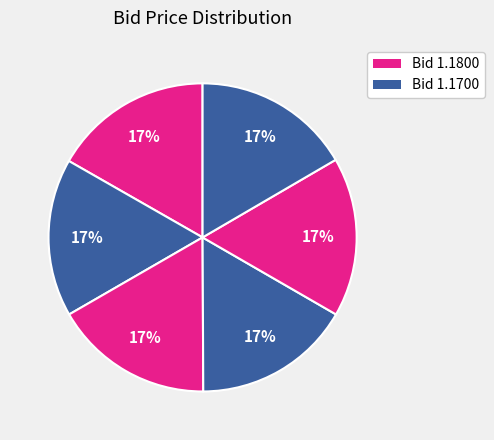

How many slices are in this pie chart?

6